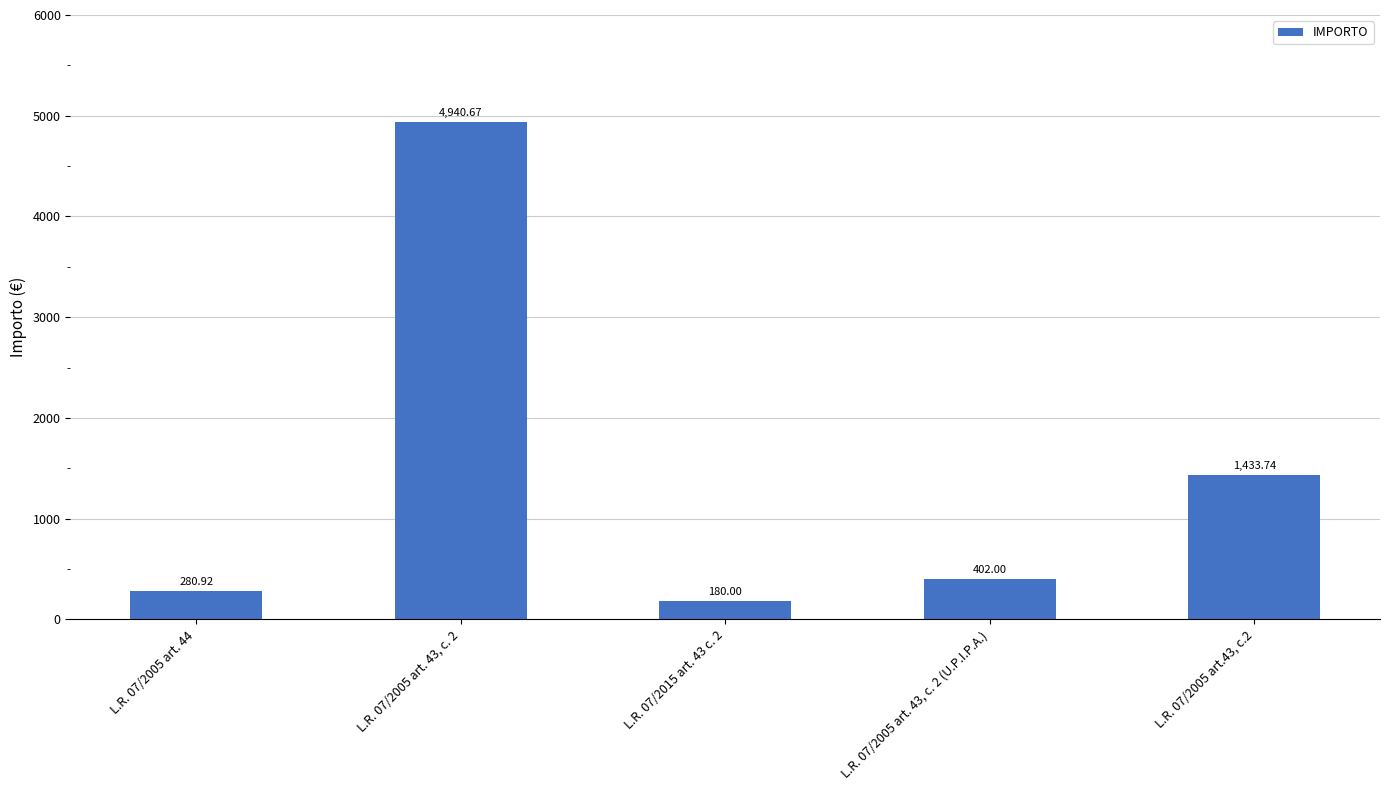

Is it true that the value at L.R. 07/2015 art. 43 c. 2 is 180.0?

True